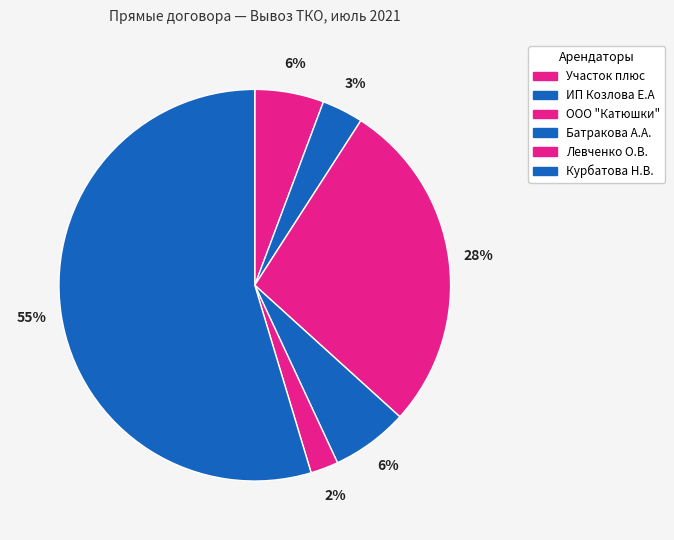

How many segments does this pie chart have?

6